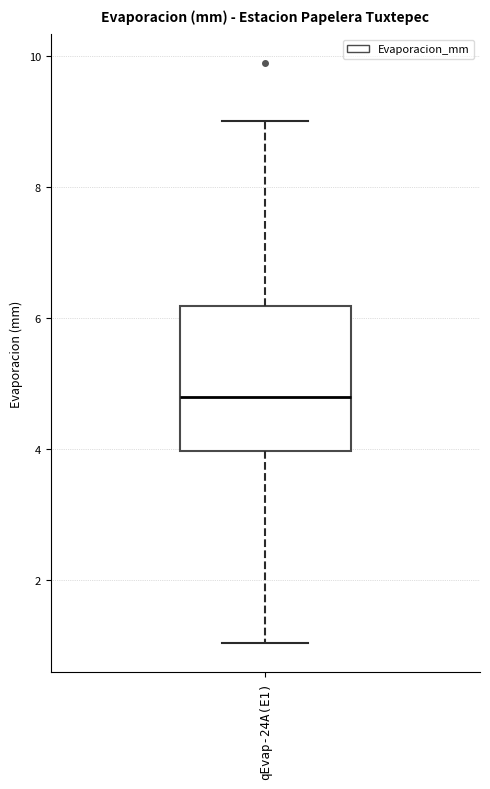

Read this box plot against the y-axis: the position of the median line, the range covered by the box, and the ends of both whiskers. The values are not printed on the chart, so give them approximately, as read against the axis.

median 4.8, box 4.0 to 6.2, whiskers 1.0 to 9.0